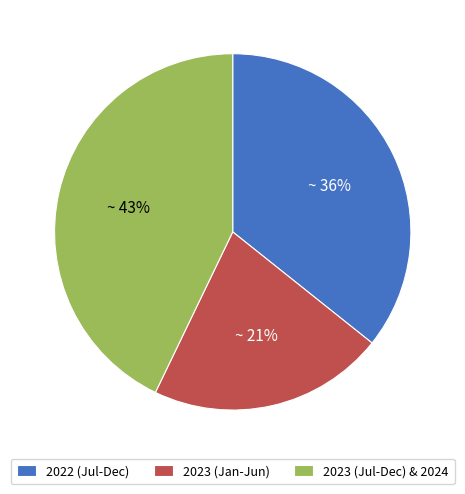

Does any single category account for the majority?

No